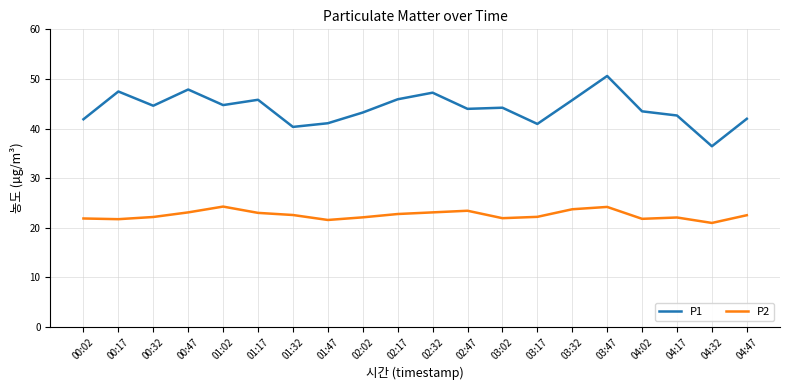

What is the spread (max minus min) of values at 04:02?

21.7